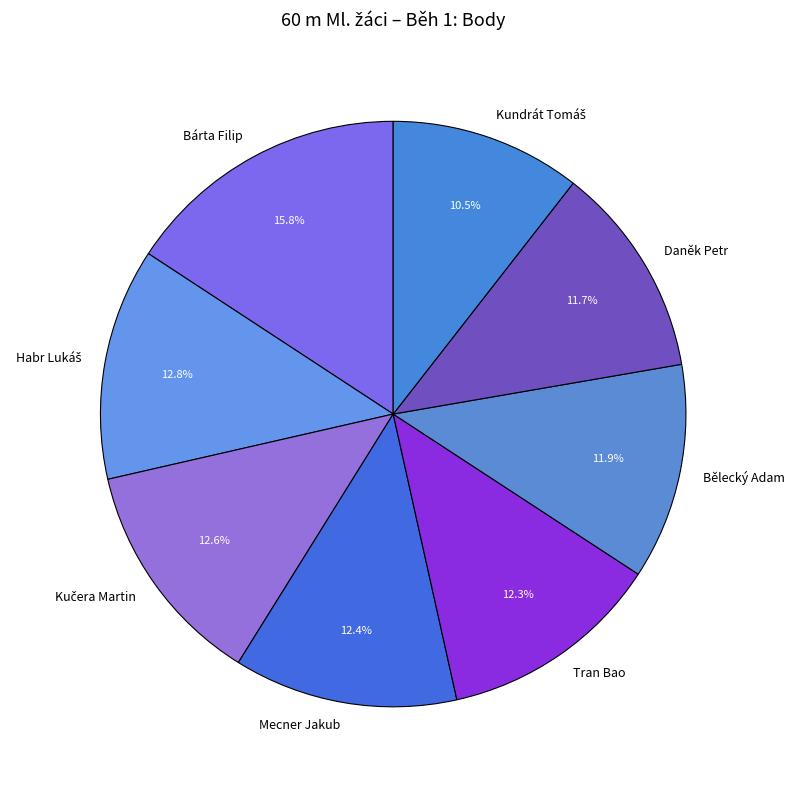

The Mecner Jakub slice represents 23% of the pie. True or false?

False